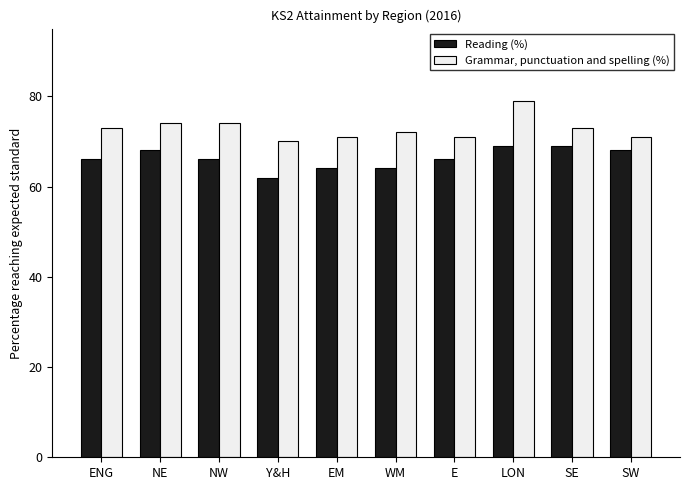

How many bars are there in each group?

2